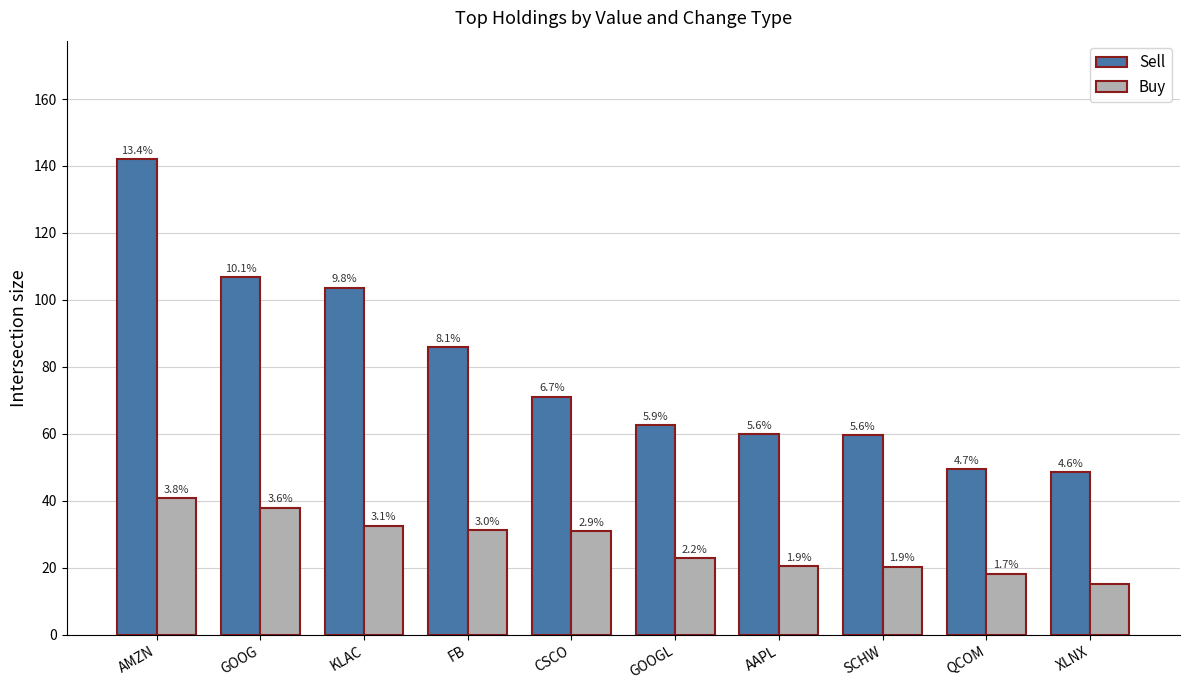

What are all the series names shown in the legend?

Sell, Buy